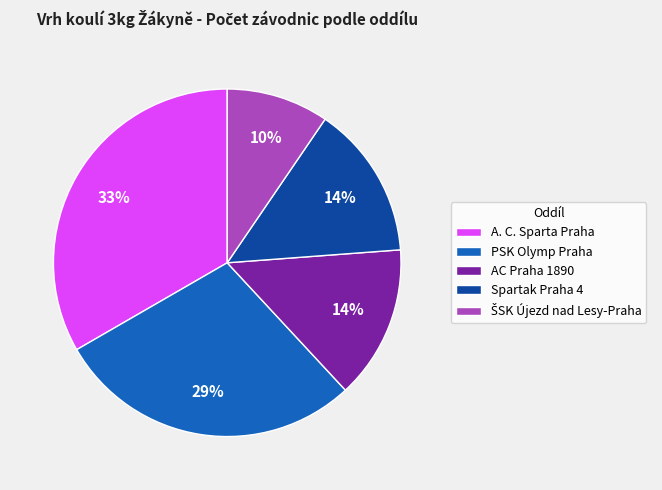

Which has a higher value, PSK Olymp Praha or Spartak Praha 4?

PSK Olymp Praha